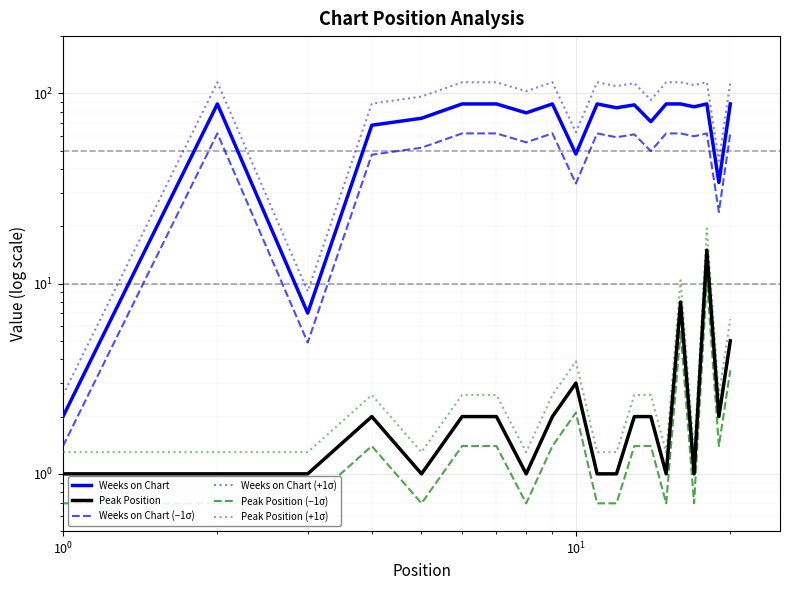

Rank the series at $\mathdefault{10^{0}}$ from lowest to highest value.

Peak Position (−1σ), Peak Position, Peak Position (+1σ), Weeks on Chart (−1σ), Weeks on Chart, Weeks on Chart (+1σ)